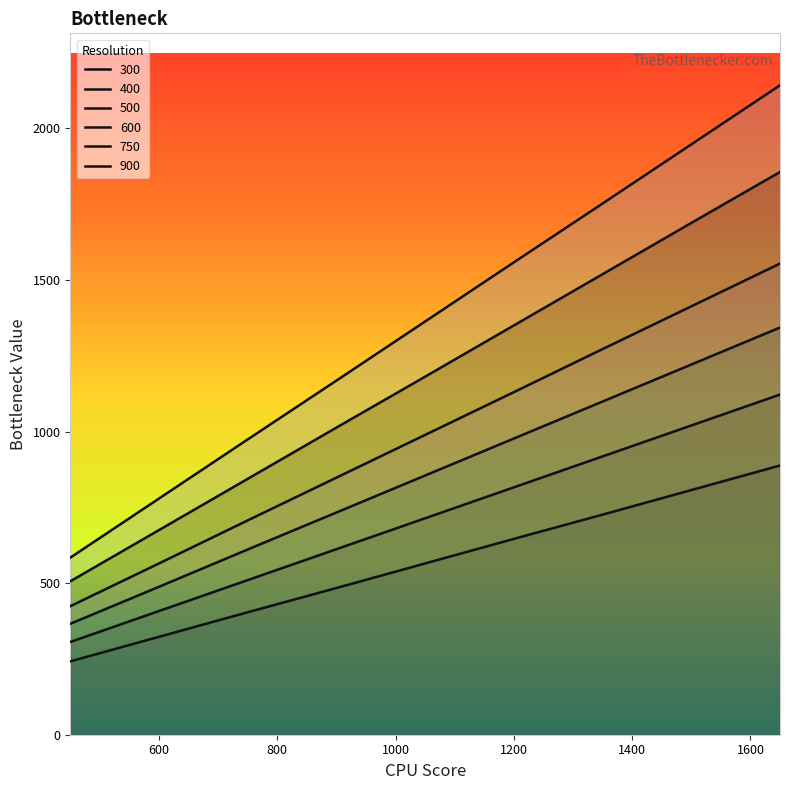

Rank the categories by 600 value from highest to lowest.

1650, 1500, 1350, 1200, 1050, 900, 750, 600, 450